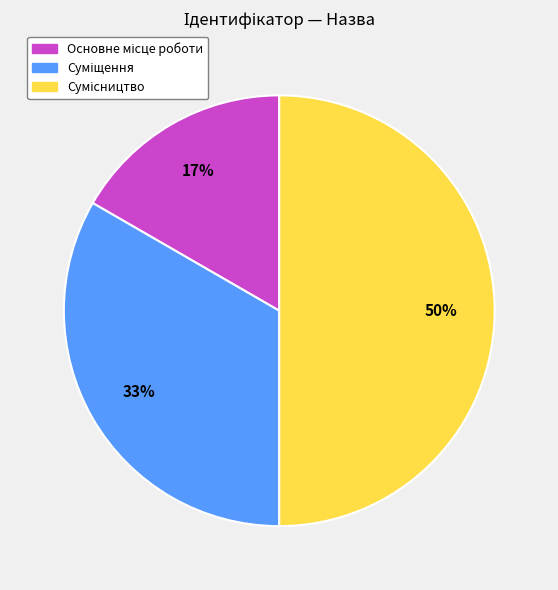

What is the smallest slice in the pie chart?

Основне місце роботи